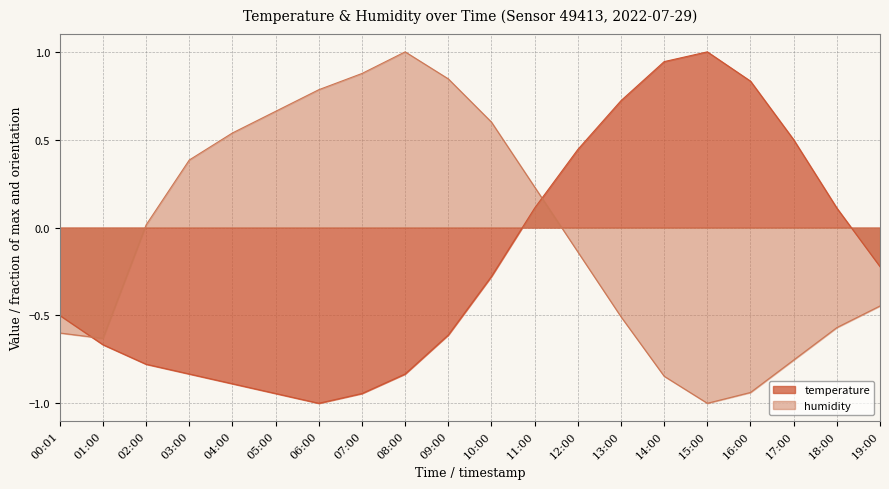

Rank the series by their maximum value, from lowest to highest.

temperature, humidity